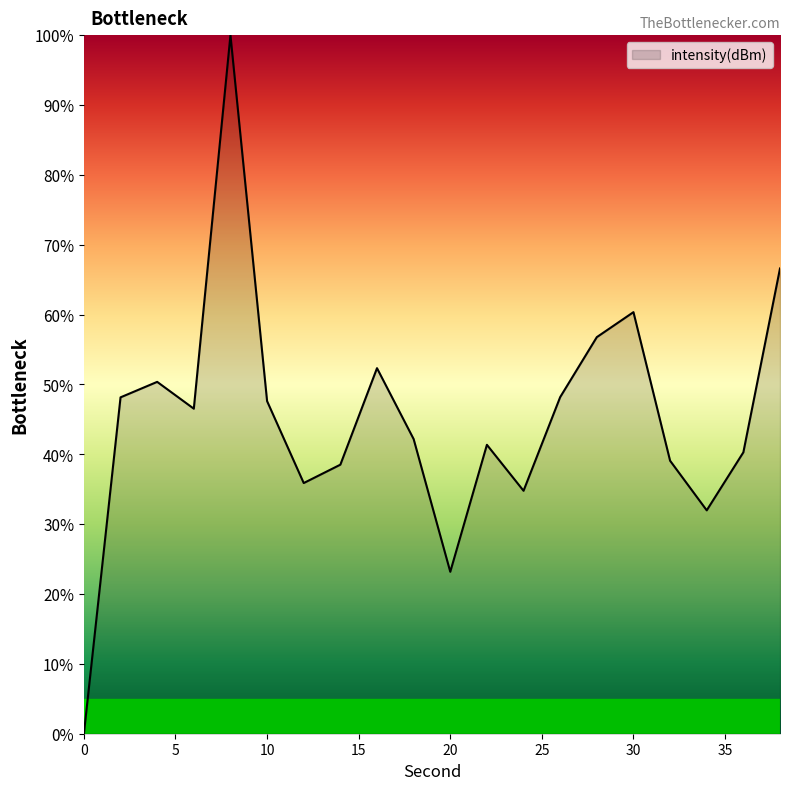

How many lines are shown in the chart?

1